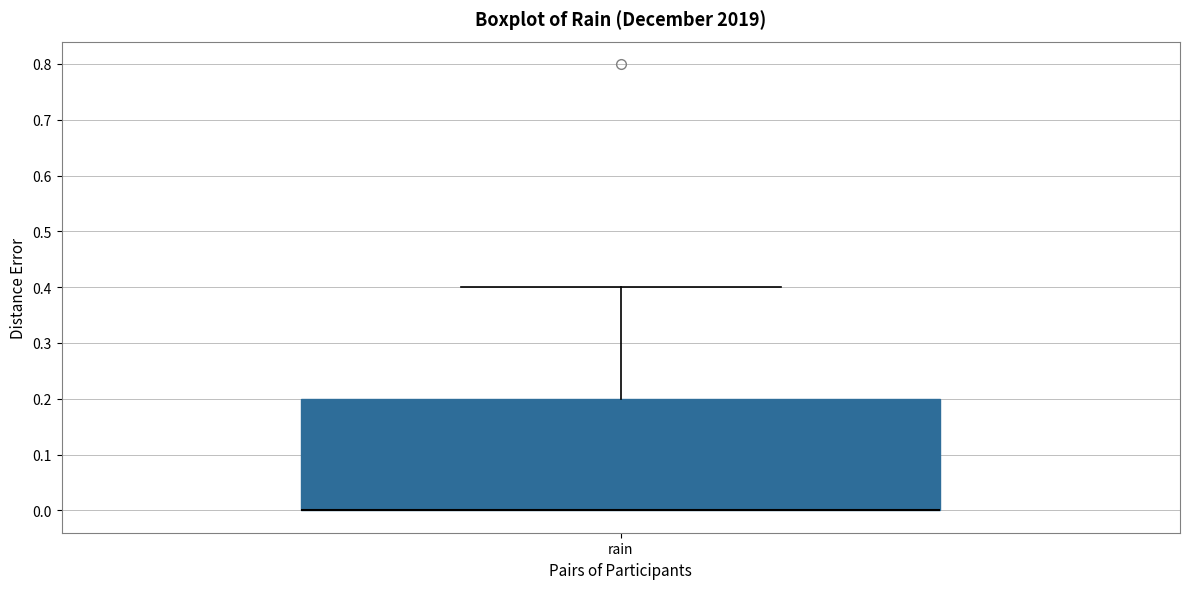

Where does the upper whisker of the box for rain end on the y-axis? The values are not printed on the chart, so give them approximately, as read against the axis.

0.4